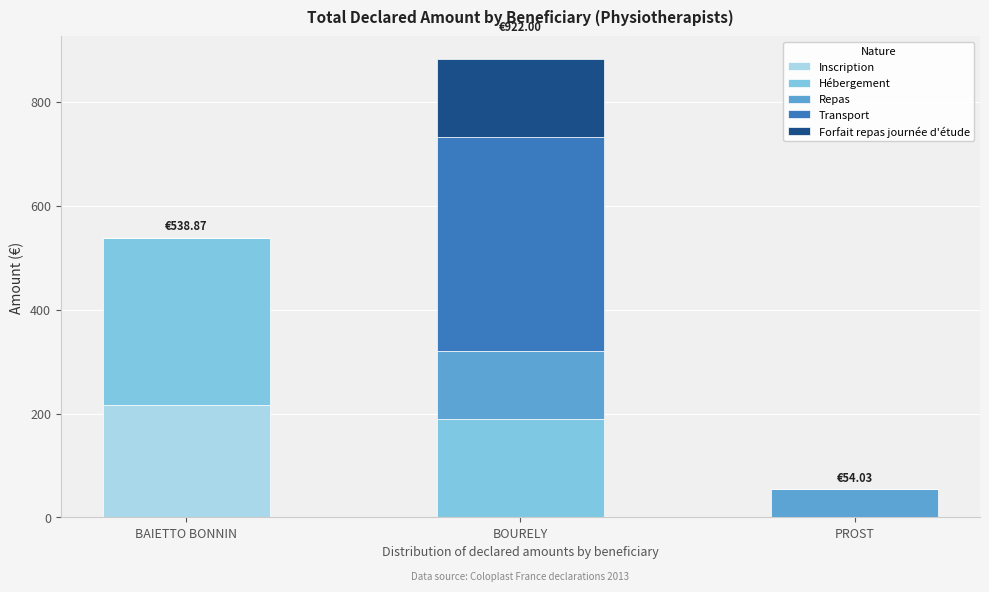

What is the total value across all series at BAIETTO BONNIN?

538.9